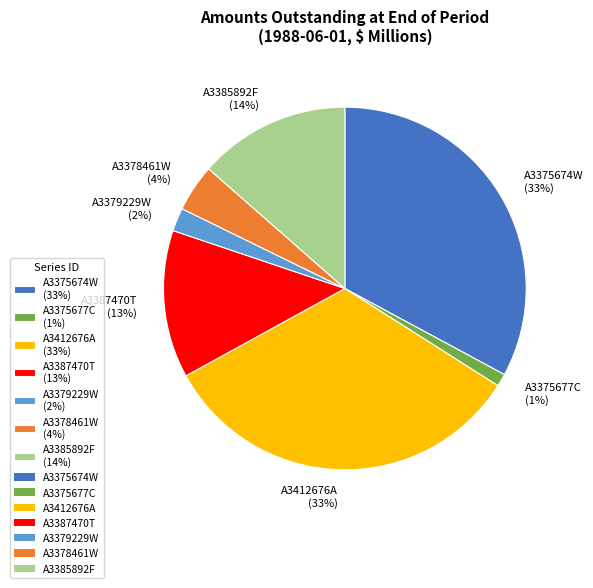

Which has a higher value, A3378461W or A3379229W?

A3378461W